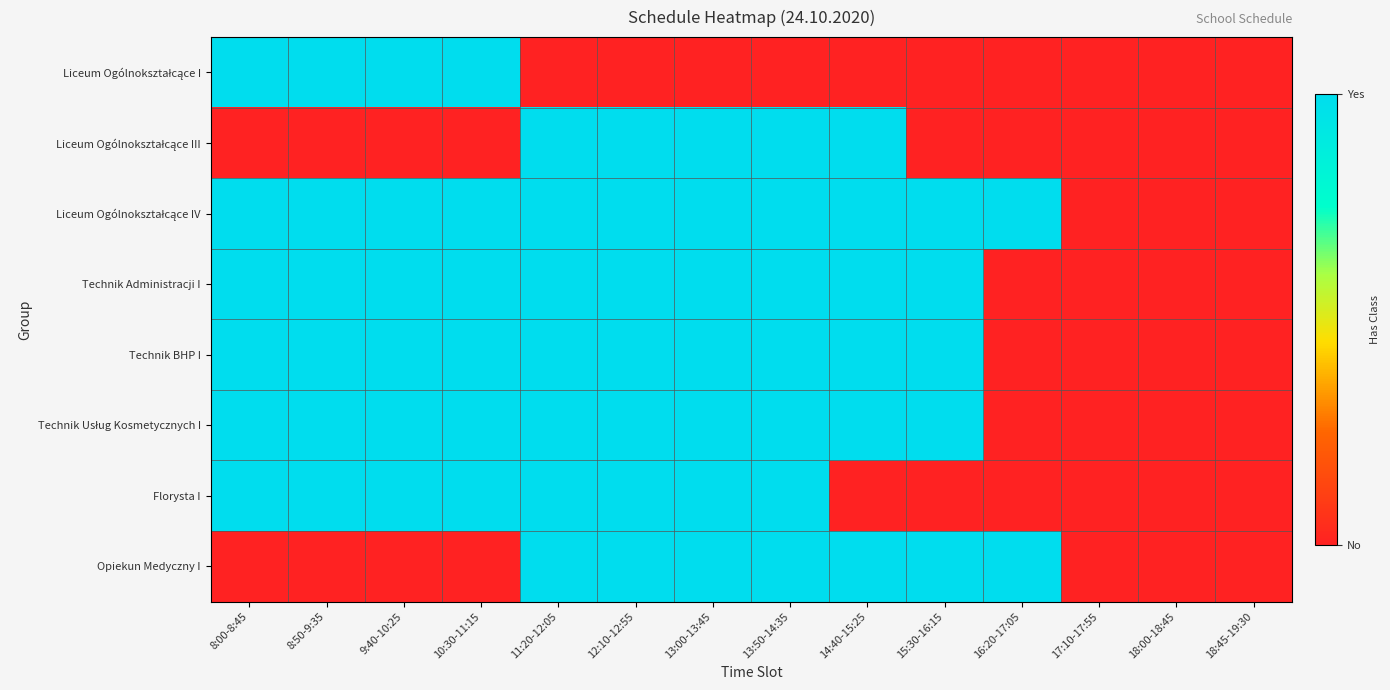

Which label corresponds to the smallest value in the chart?

11:20-12:05